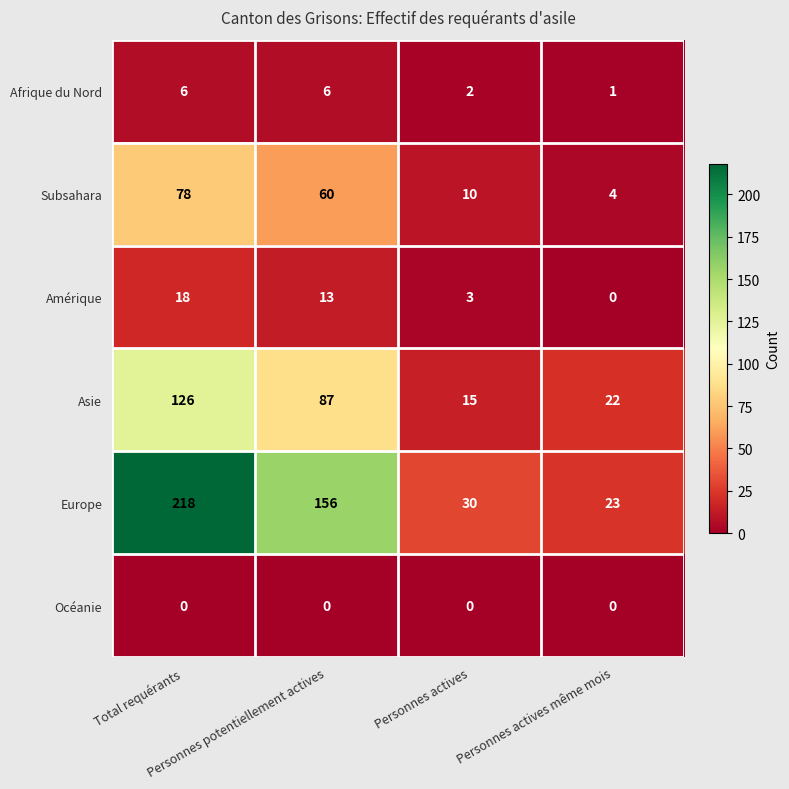

Rank the series by their maximum value, from highest to lowest.

Europe, Asie, Subsahara, Amérique, Afrique du Nord, Océanie